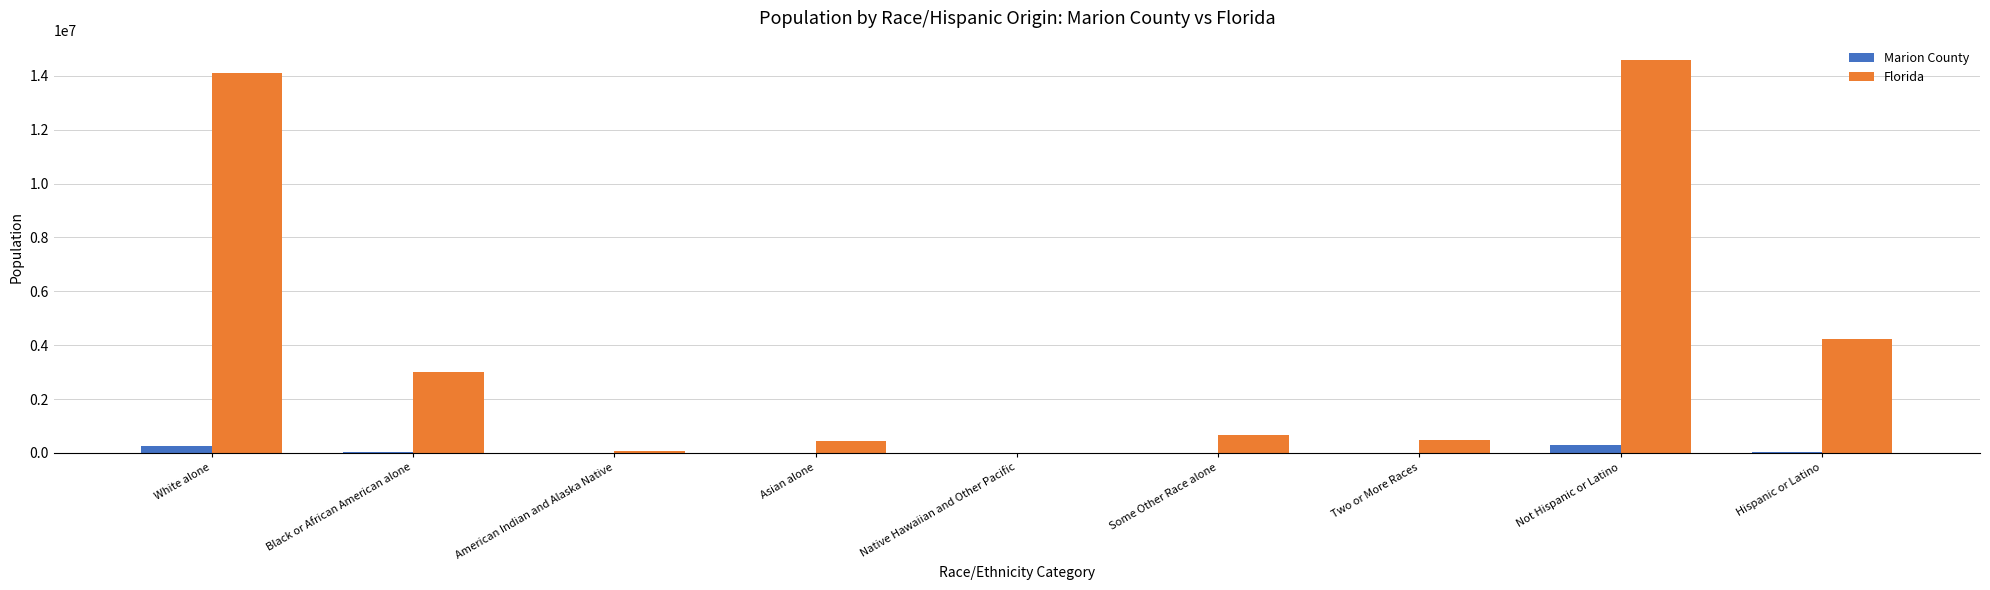

Is the value of Florida at Asian alone greater than the value of Marion County at American Indian and Alaska Native?

Yes